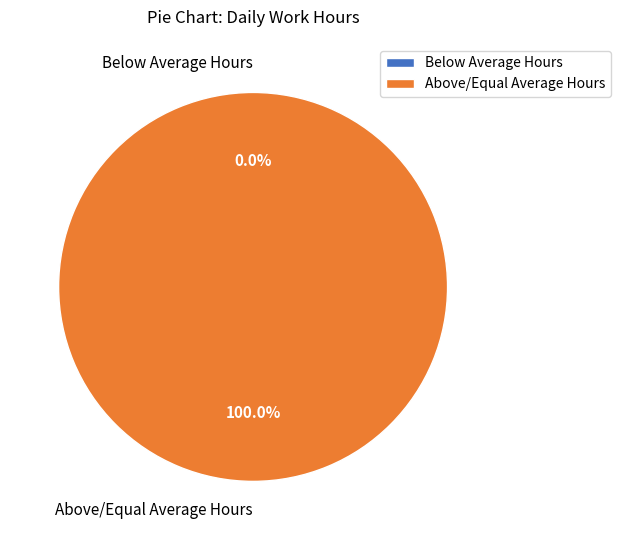

To the nearest percent, what is the difference between the largest and smallest slice percentages?

15%